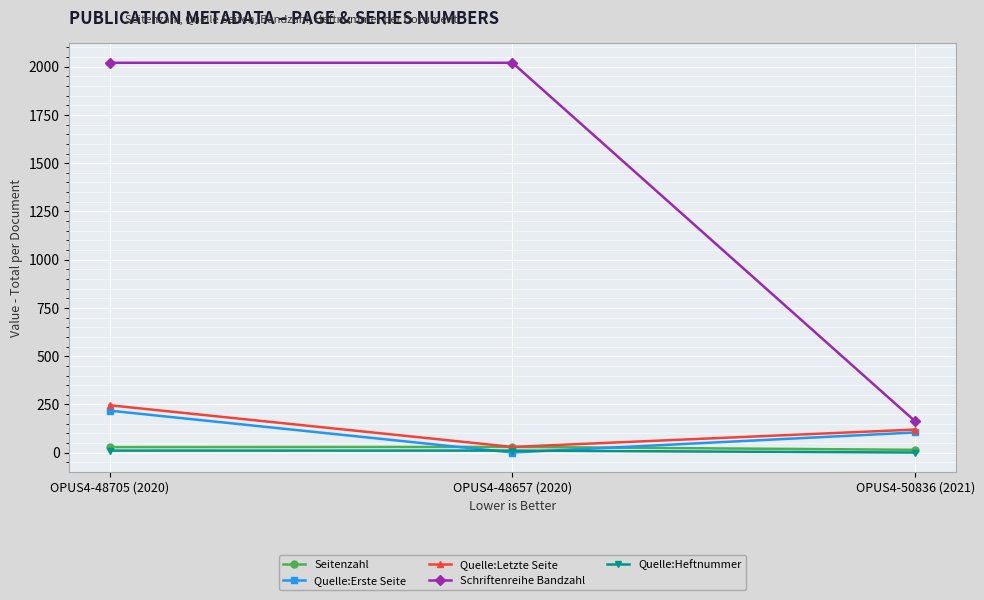

What is the minimum value for Quelle:Erste Seite?

1